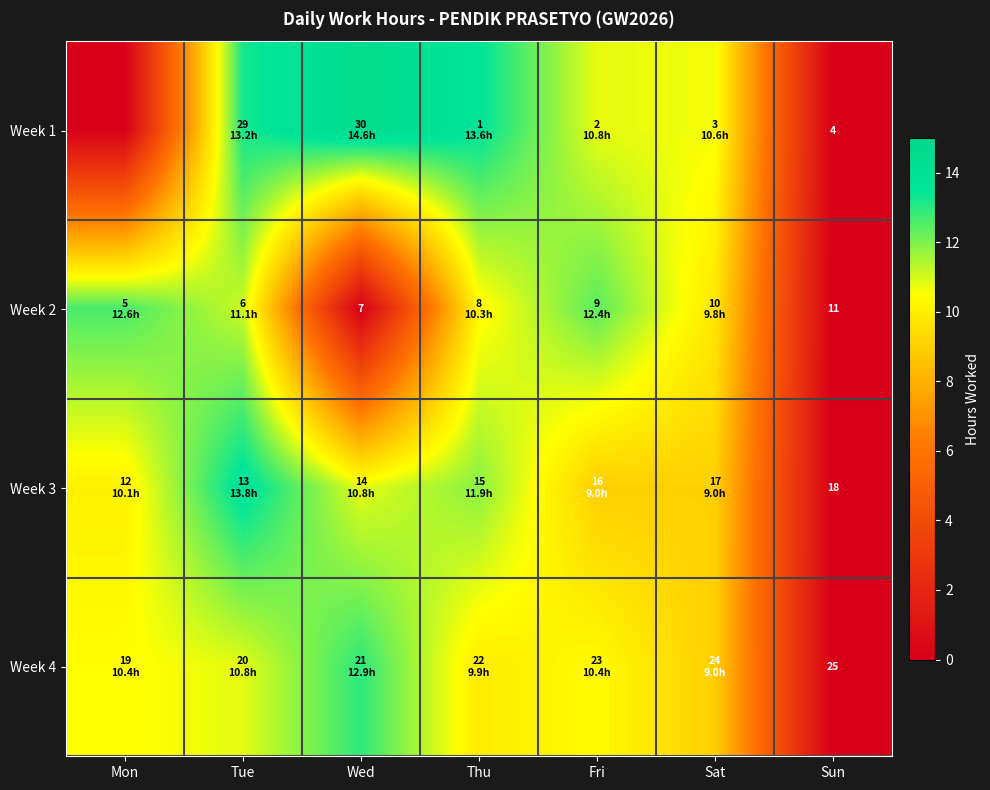

True or false: Week 1 has a value of 18.4 at Sat.

False